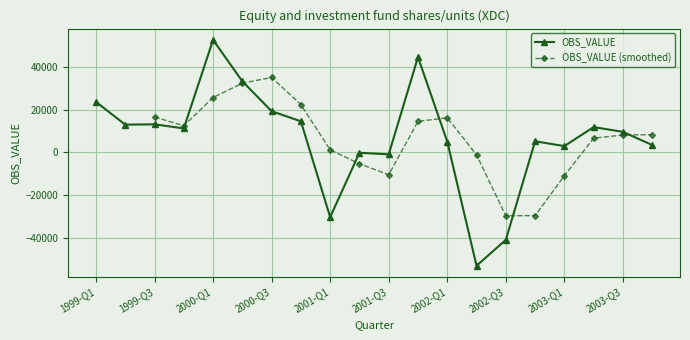

The value at 2001-Q1 is -30409. True or false?

True